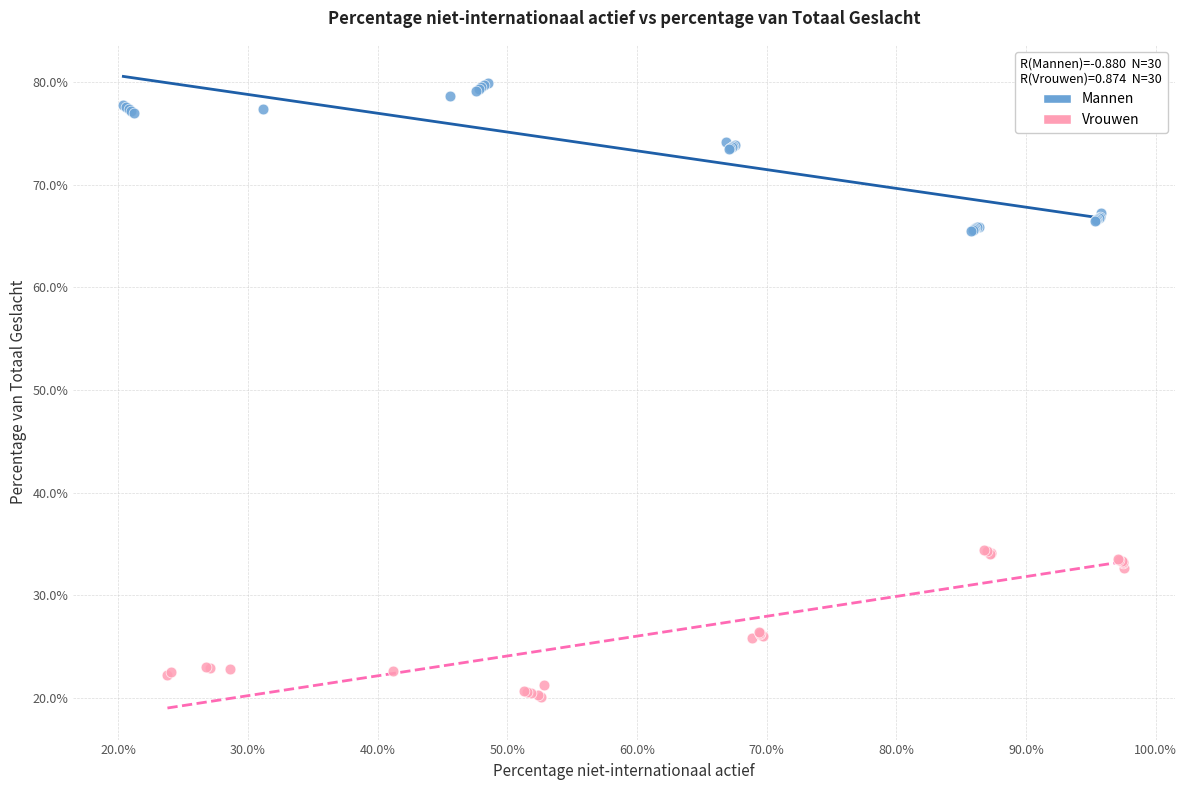

Which series contains the lowest Y value?

Vrouwen